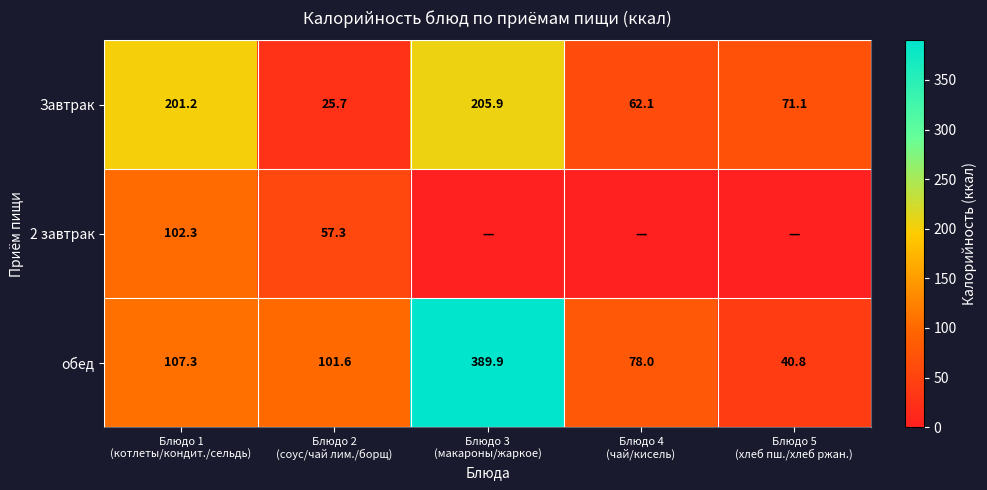

What is the difference between the maximum and second lowest values in the Завтрак series?

143.8